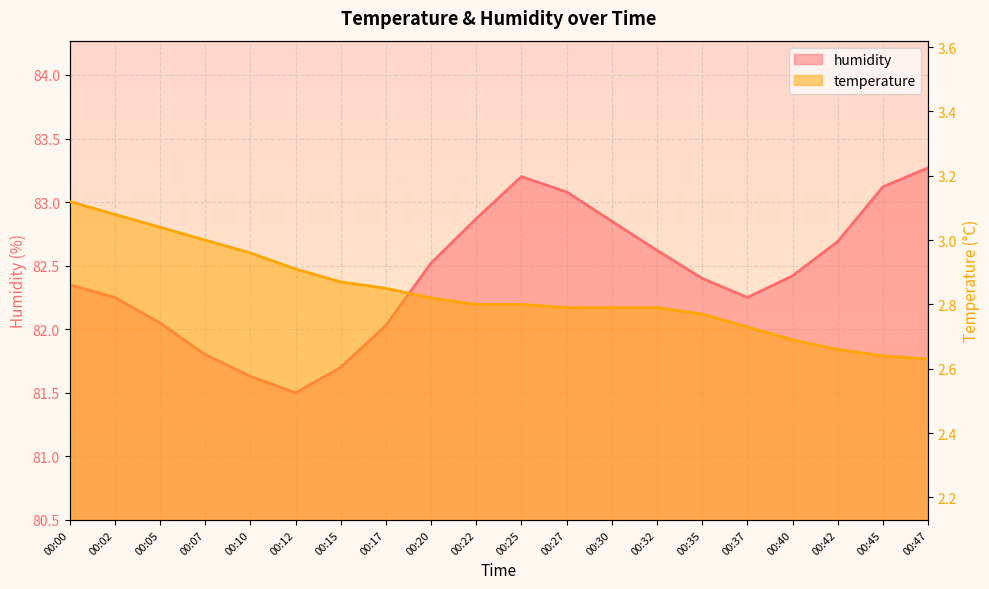

What are all the series names shown in the legend?

temperature, humidity